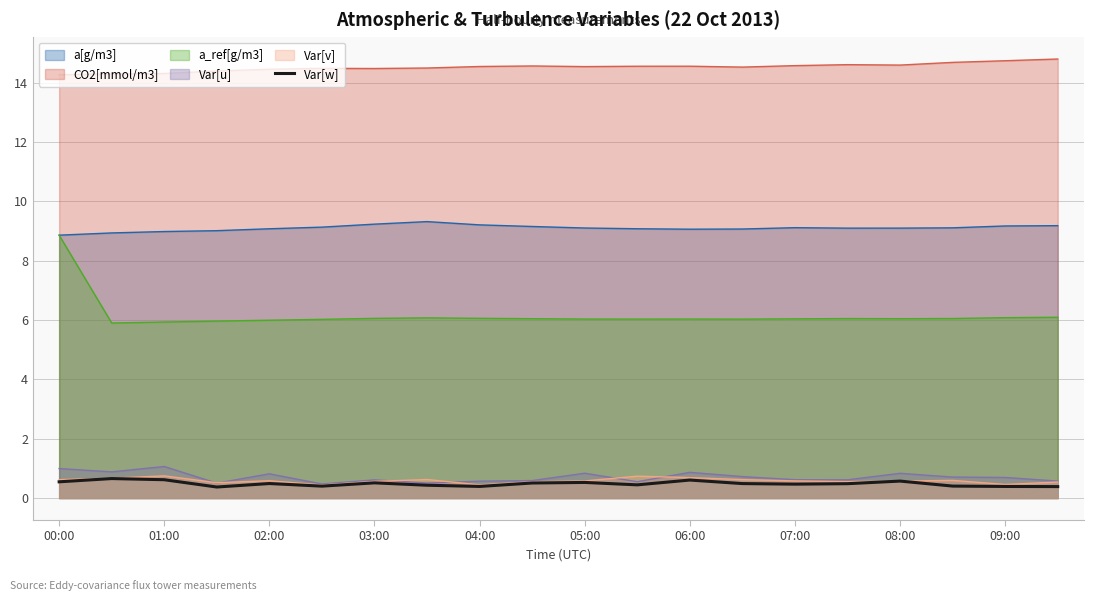

True or false: CO2[mmol/m3] and a_ref[g/m3] intersect in this chart.

False